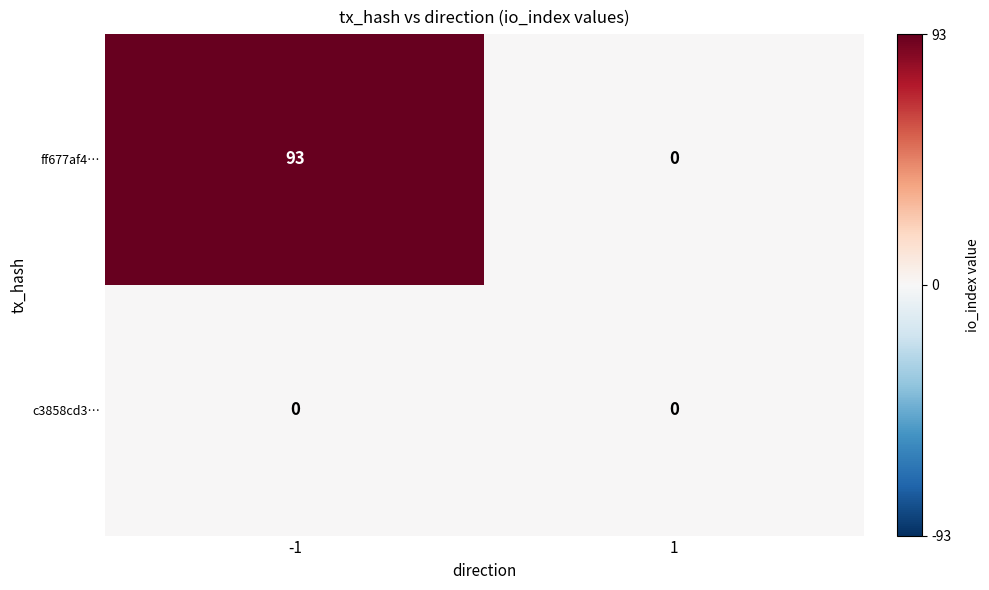

At how many categories does at least one series exceed 88?

1